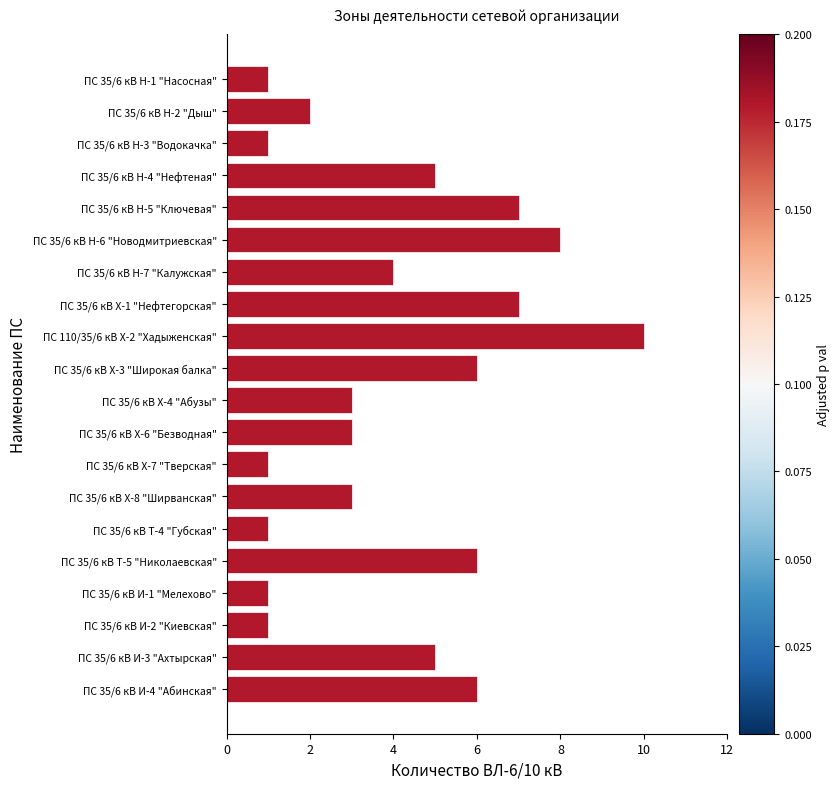

Which category has the highest value across all series?

ПС 110/35/6 кВ Х-2 "Хадыженская"